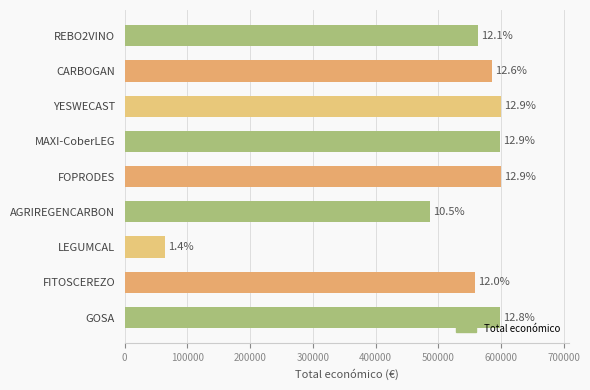

How many bars are there in total?

9